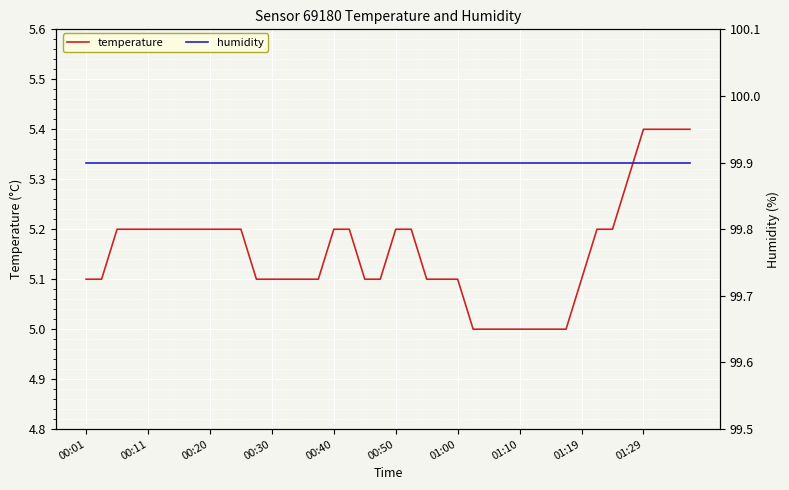

True or false: humidity has more than 2 interior local peaks.

False